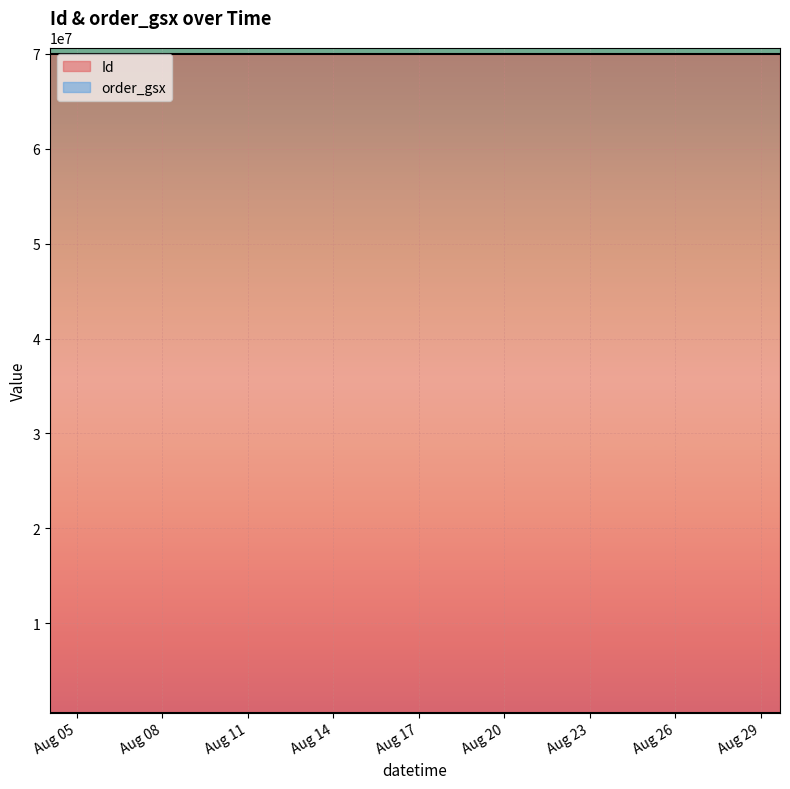

At how many categories does at least one series exceed 47589888?

15